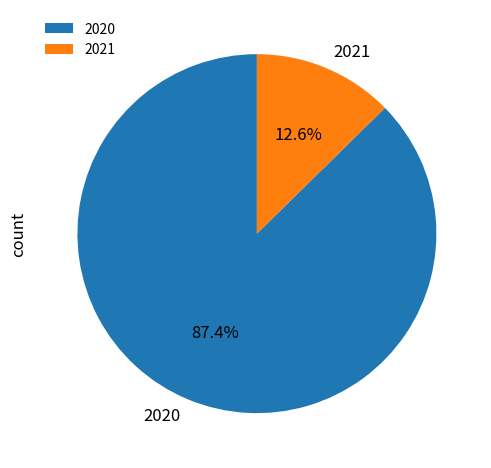

Which slice is the largest?

2020